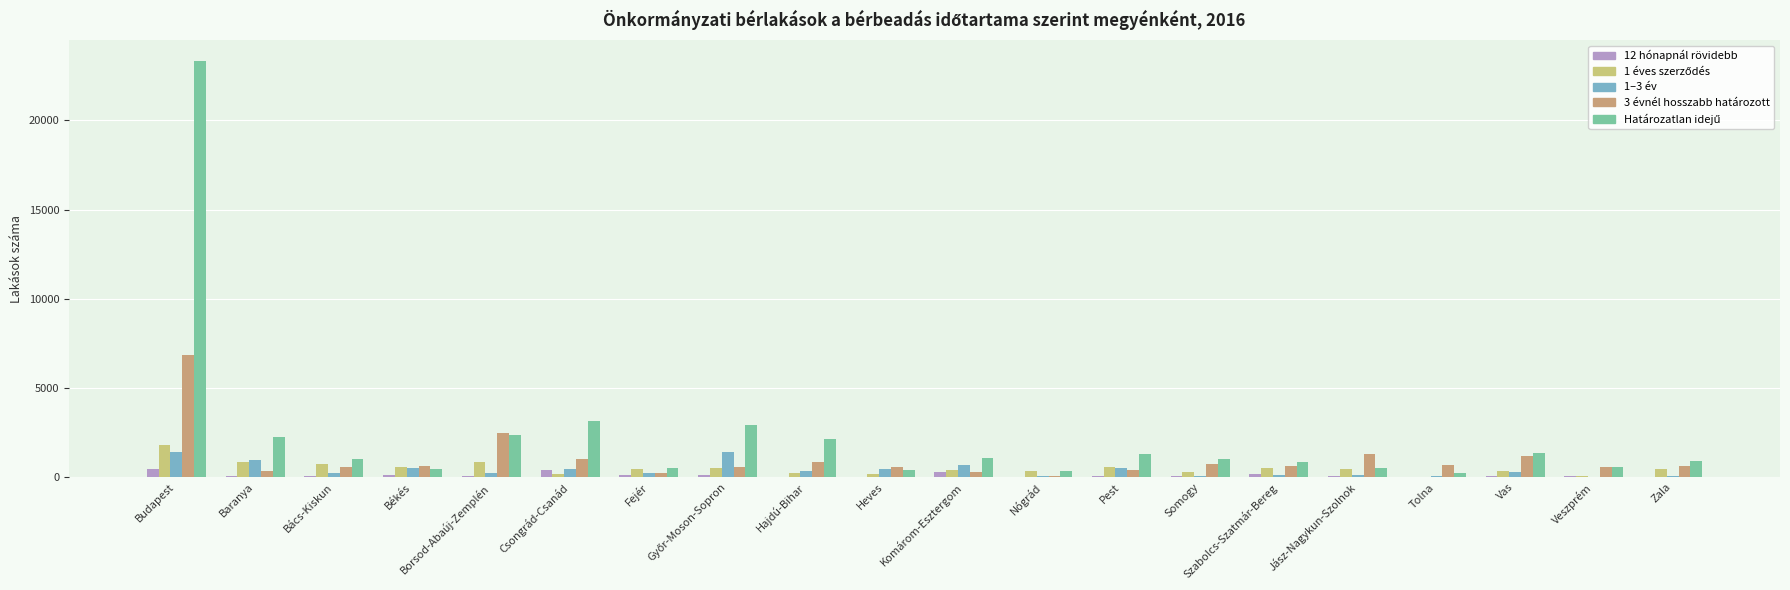

Which category has the highest value across all series?

Budapest